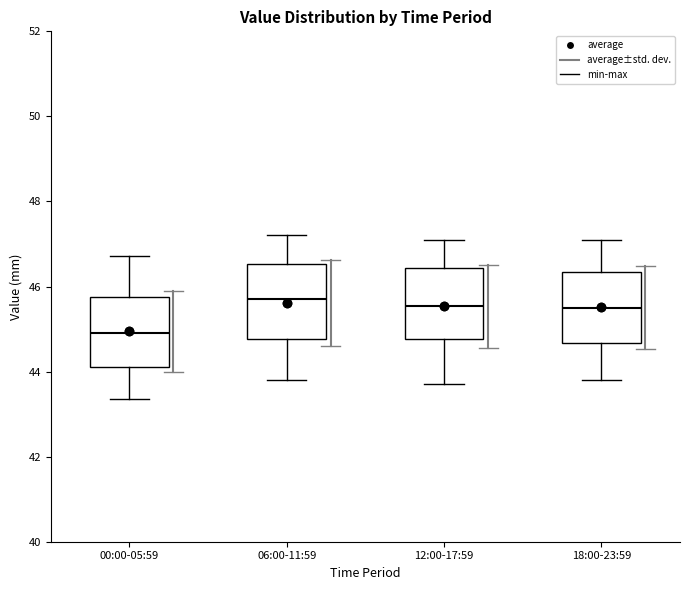

Which box's median line is the lowest?

00:00-05:59